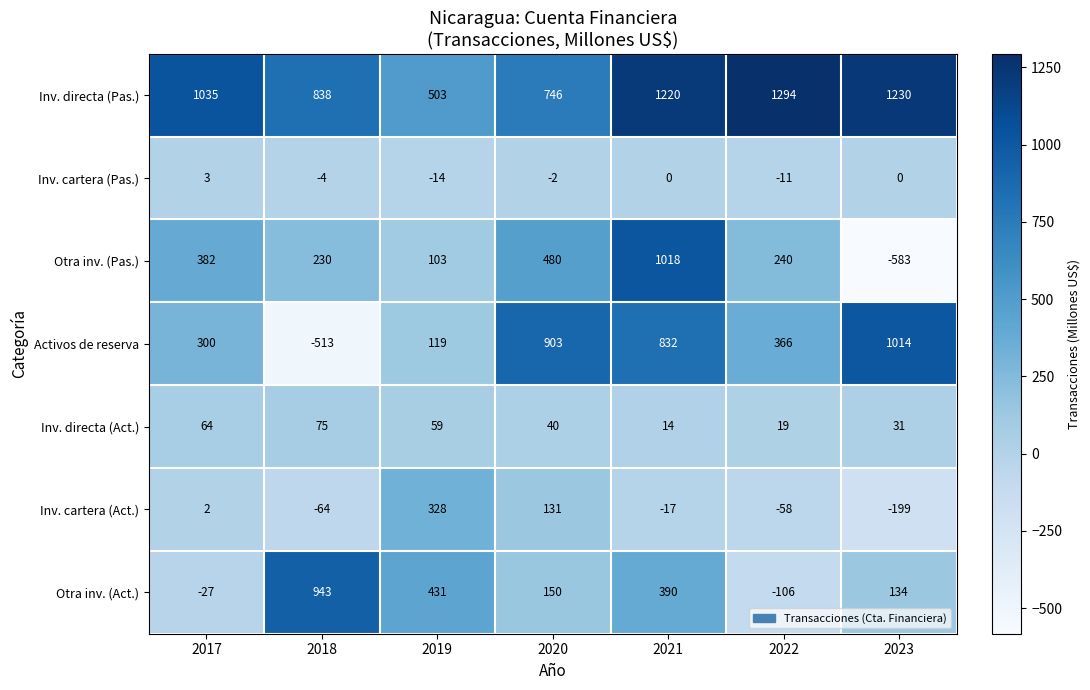

True or false: Otra inv. (Pas.) has a value of -917 at 2023.

False